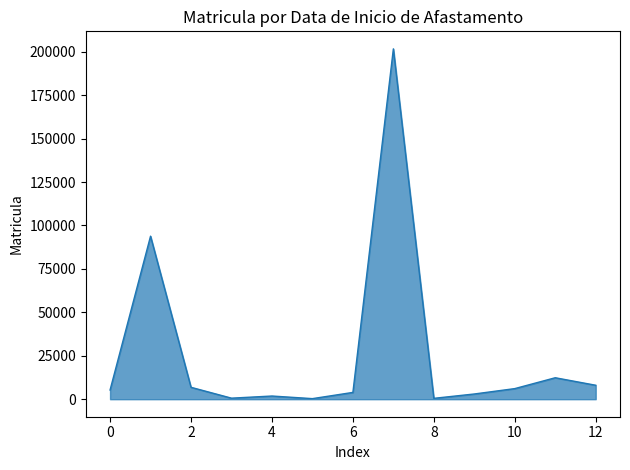

What is the maximum value shown in the chart?

201661